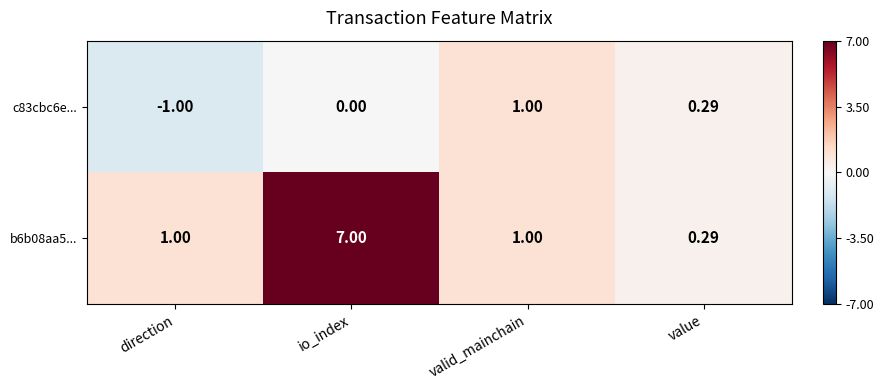

Where is c83cbc6e... nearest to the value 0?

io_index